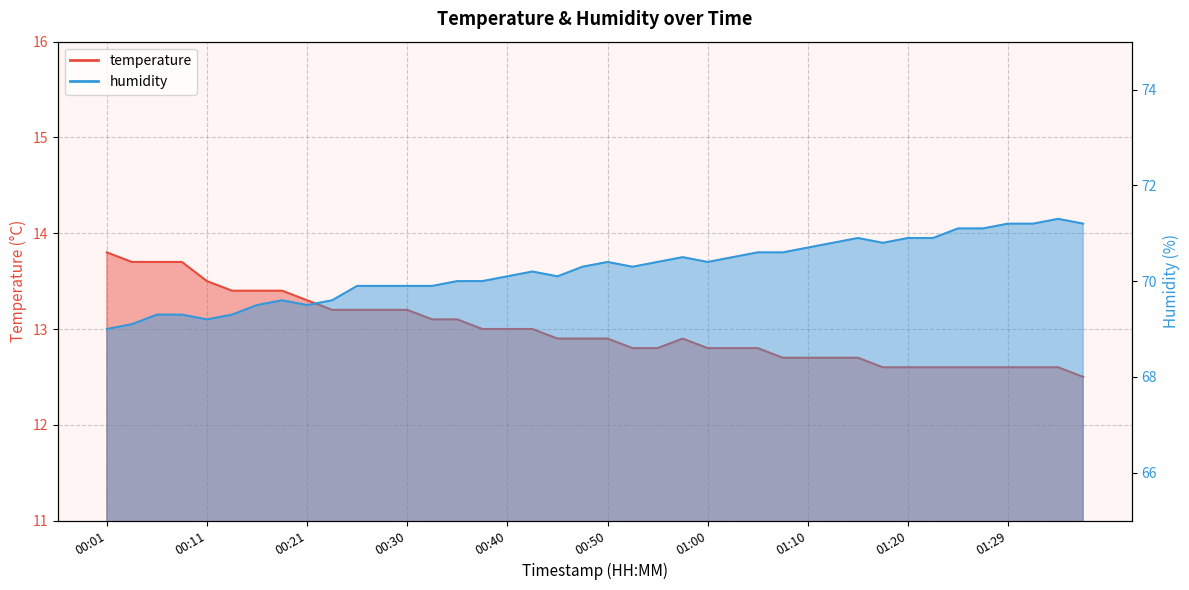

Is the value of temperature at 01:20 greater than the value of humidity at 01:37?

No